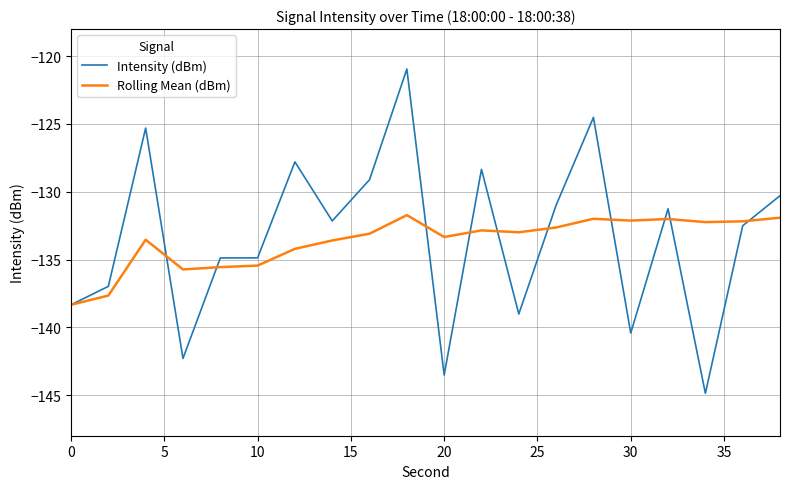

What is the maximum value for Intensity (dBm)?

-120.9